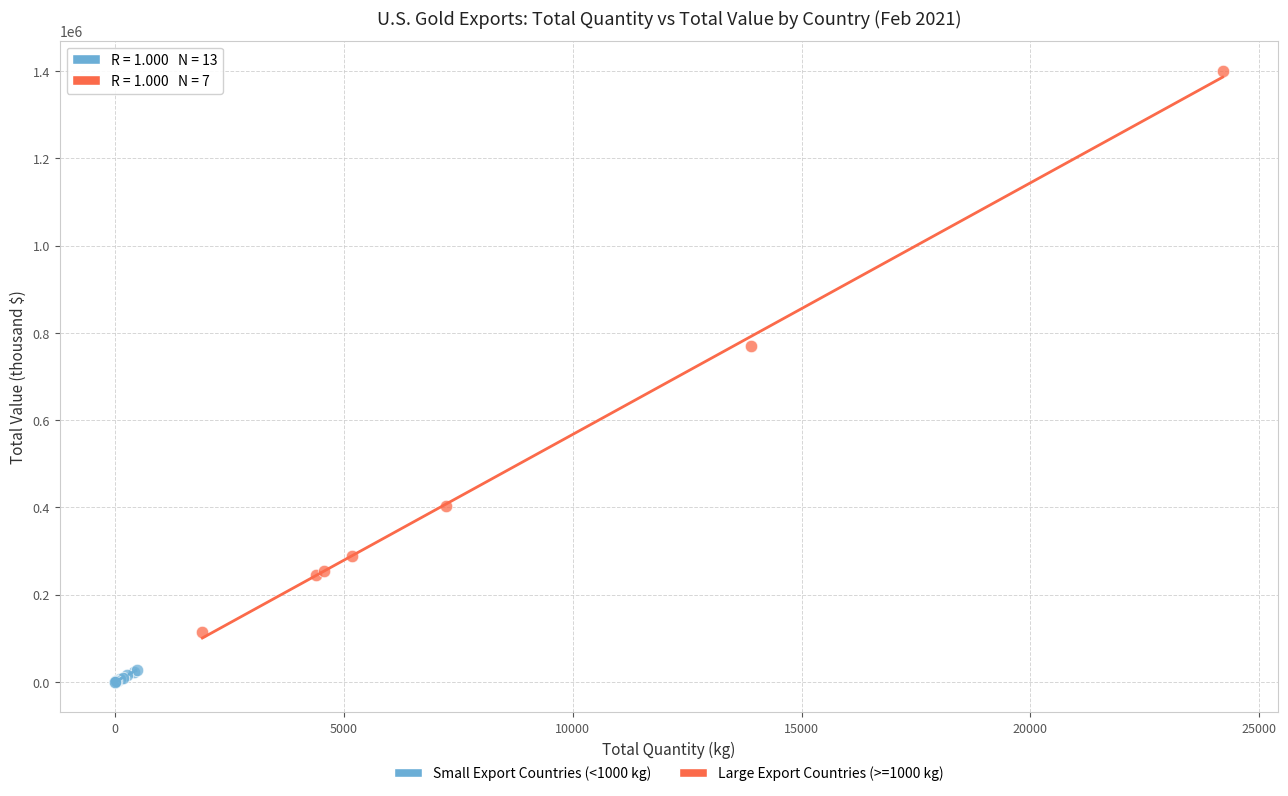

What are all the series names shown in the legend?

Small Export Countries (<1000 kg), Large Export Countries (>=1000 kg)